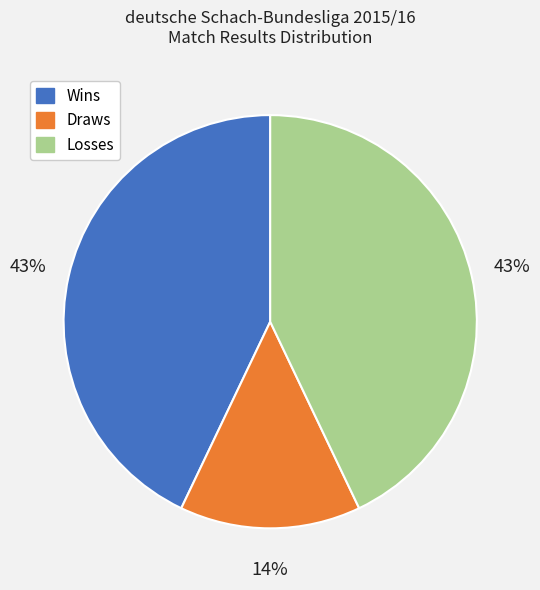

Between Losses and Draws, which is larger?

Losses